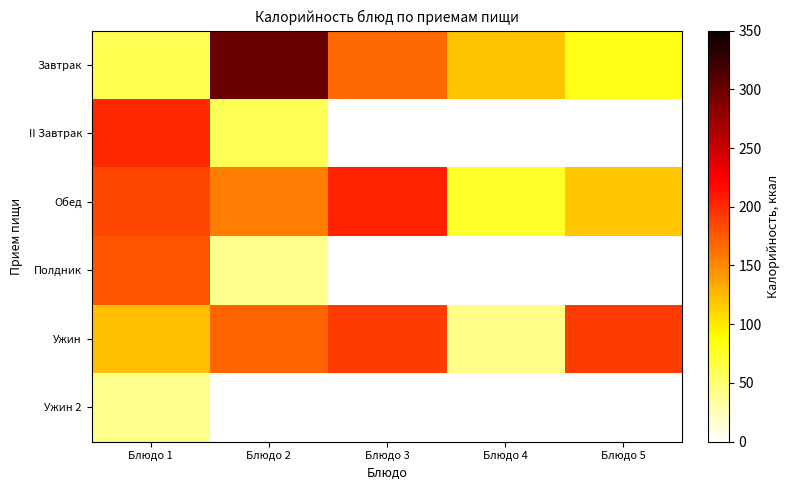

Count the number of categories in the chart.

5